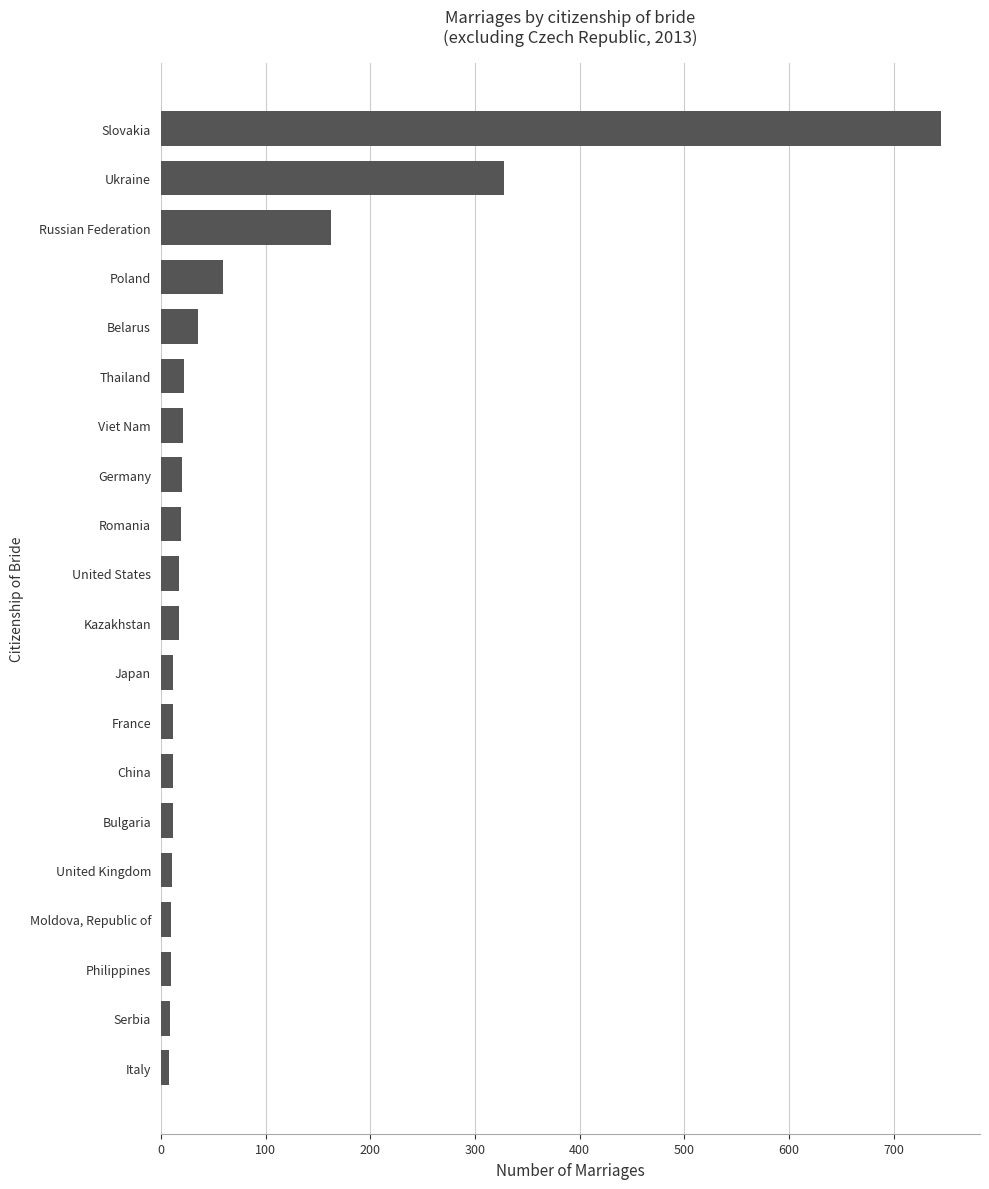

What is the difference between the maximum and minimum values?

737